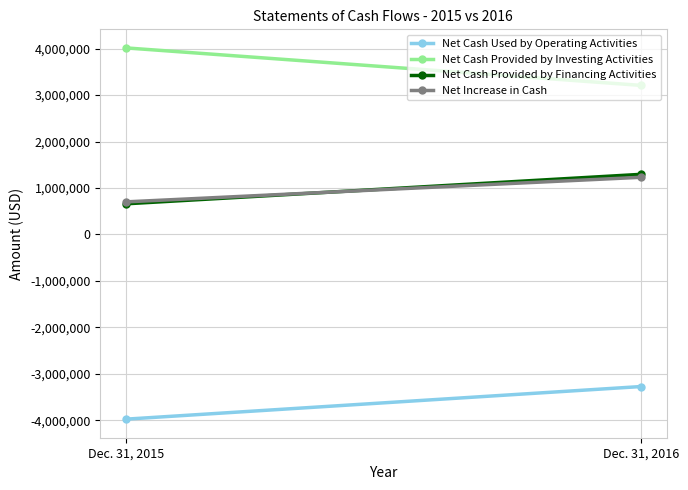

Where is Net Cash Used by Operating Activities nearest to the value -3622405?

Dec. 31, 2016